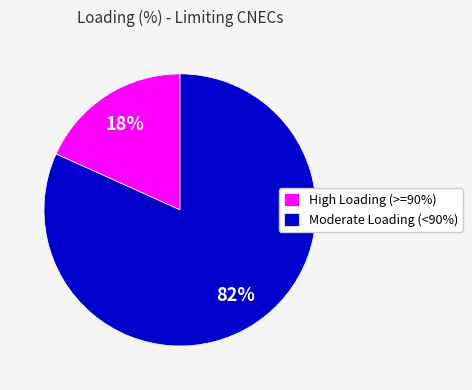

Count the number of slices in the pie.

2